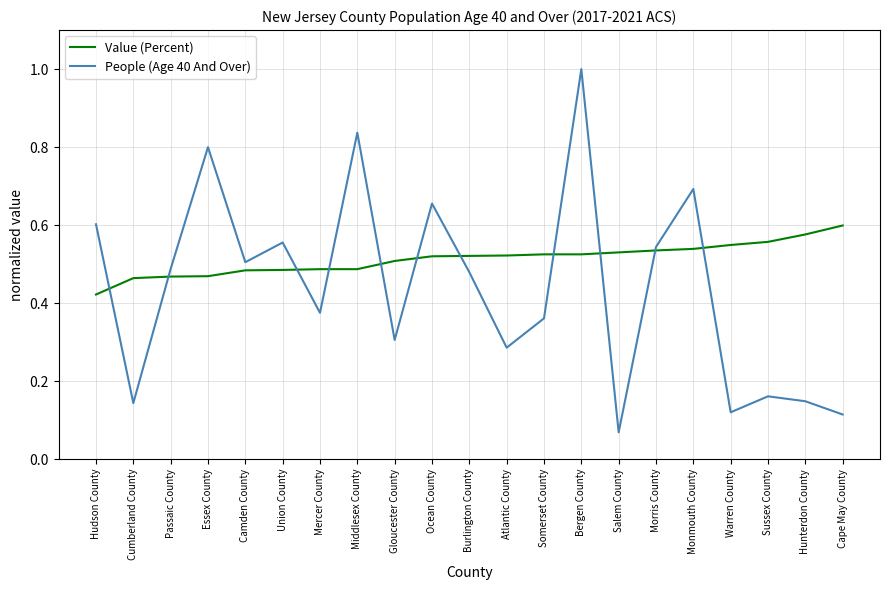

Is the value of Value (Percent) at Passaic County greater than the value of People (Age 40 And Over) at Essex County?

No